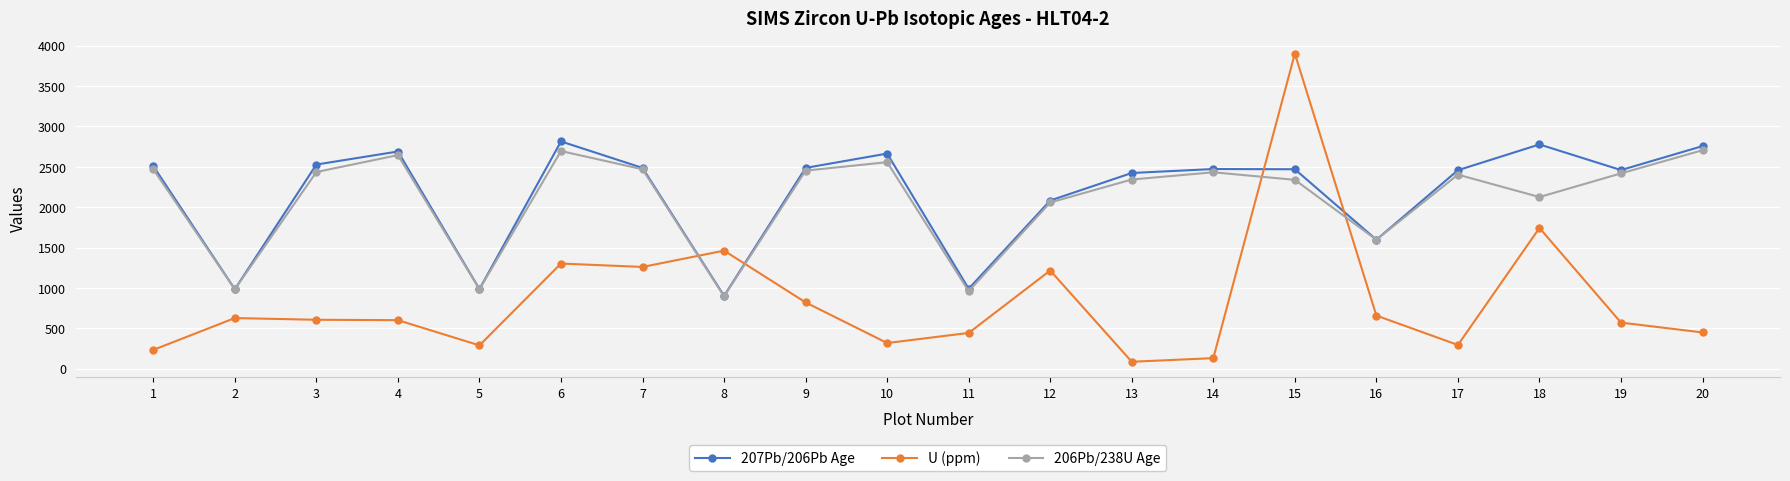

After their last crossing, which series has the higher values: 206Pb/238U Age or U (ppm)?

206Pb/238U Age